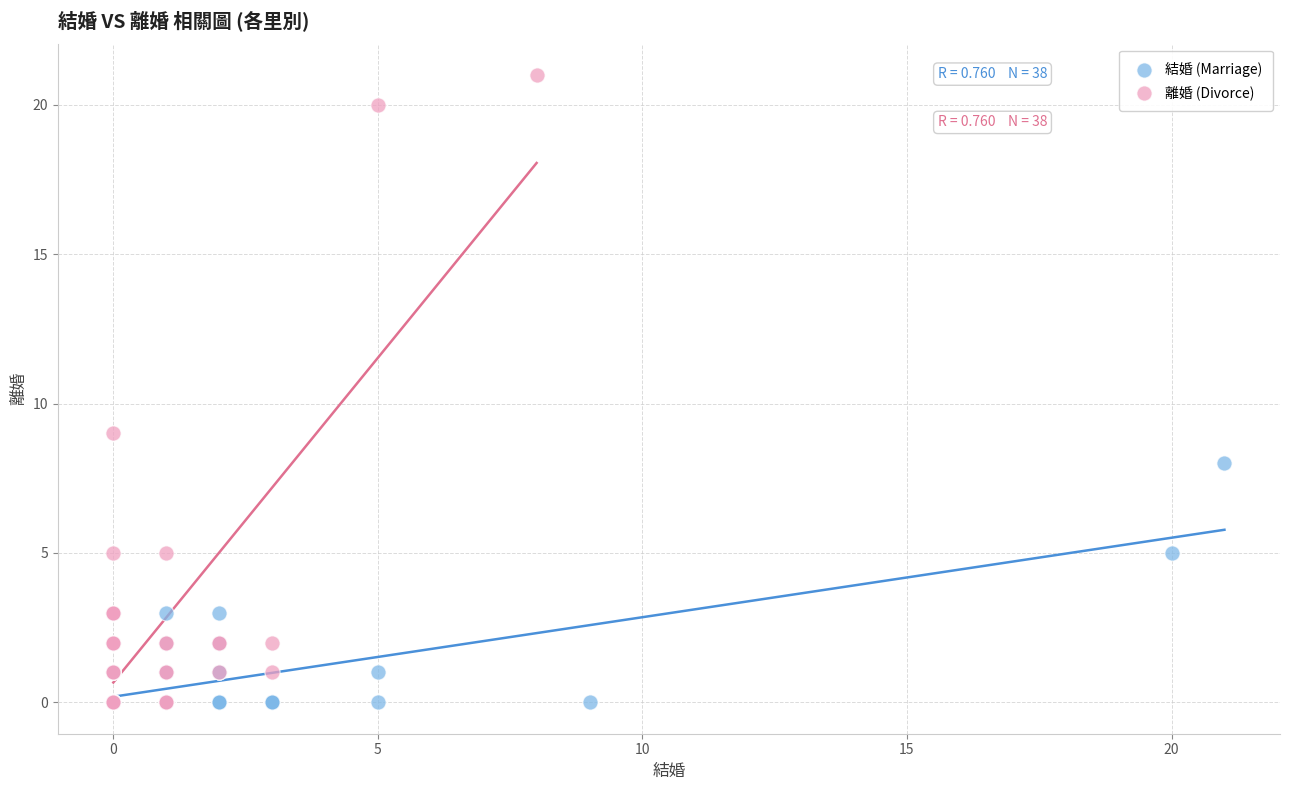

Which series has the widest spread of Y values?

離婚 (Divorce)